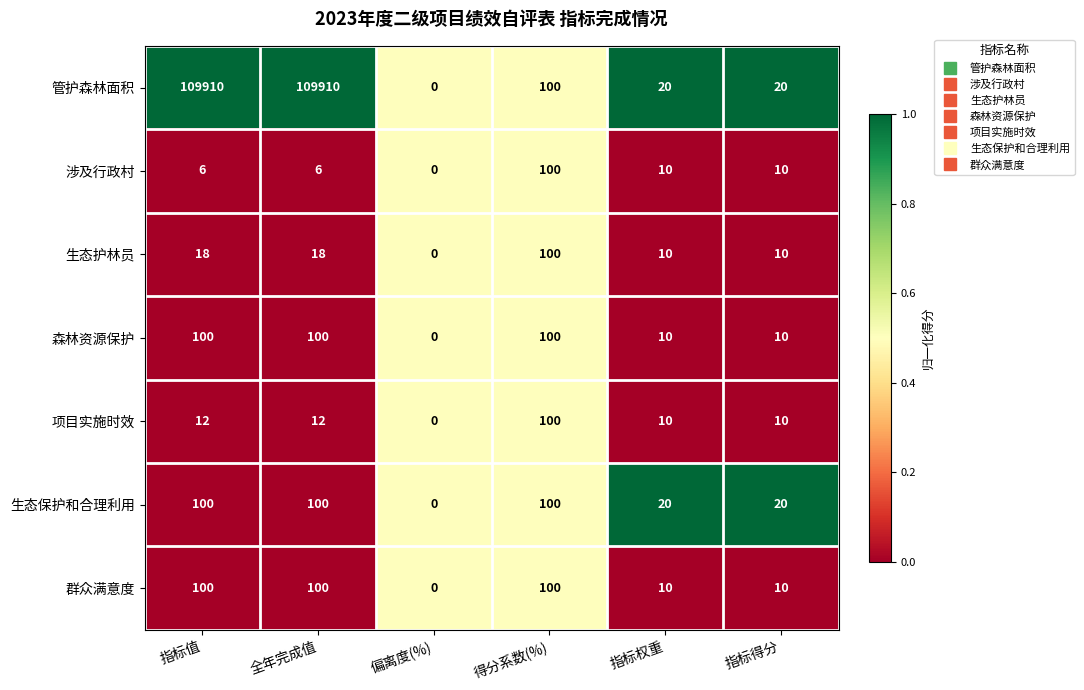

What is the total value across all series at 得分系数(%)?

700